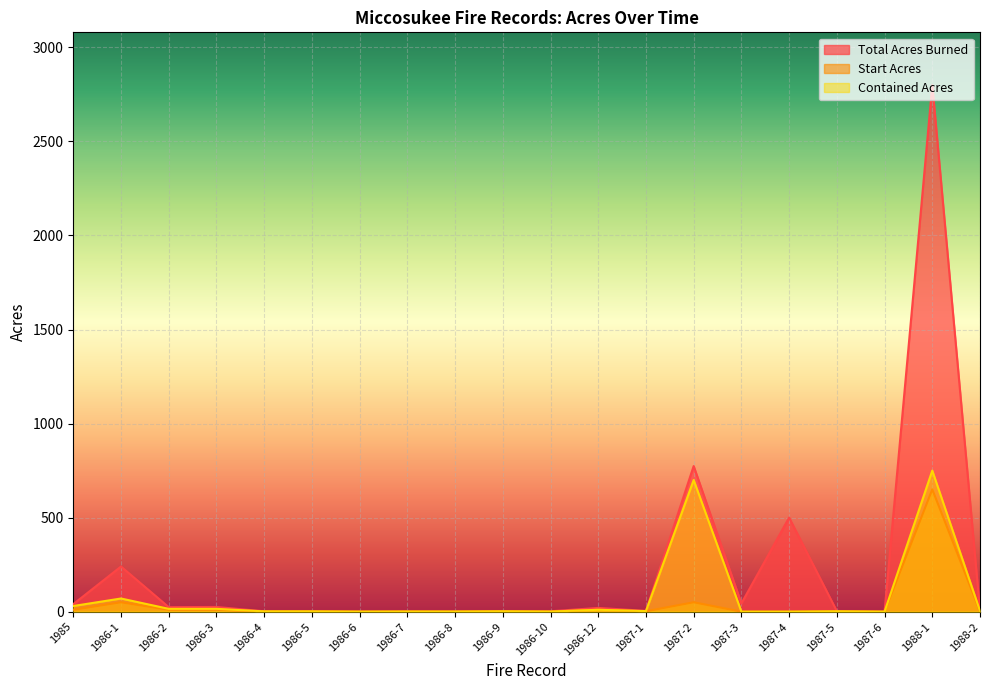

At 1986-10, list the series in order from smallest to largest.

Start Acres, Contained Acres, Total Acres Burned